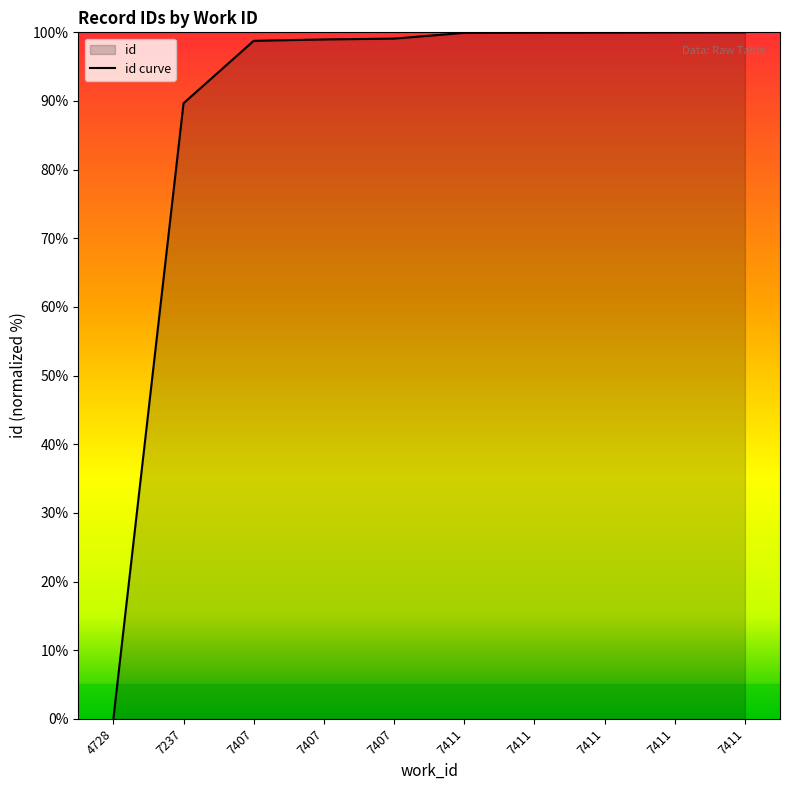

True or false: the data shows 89.7 at 7237.

True